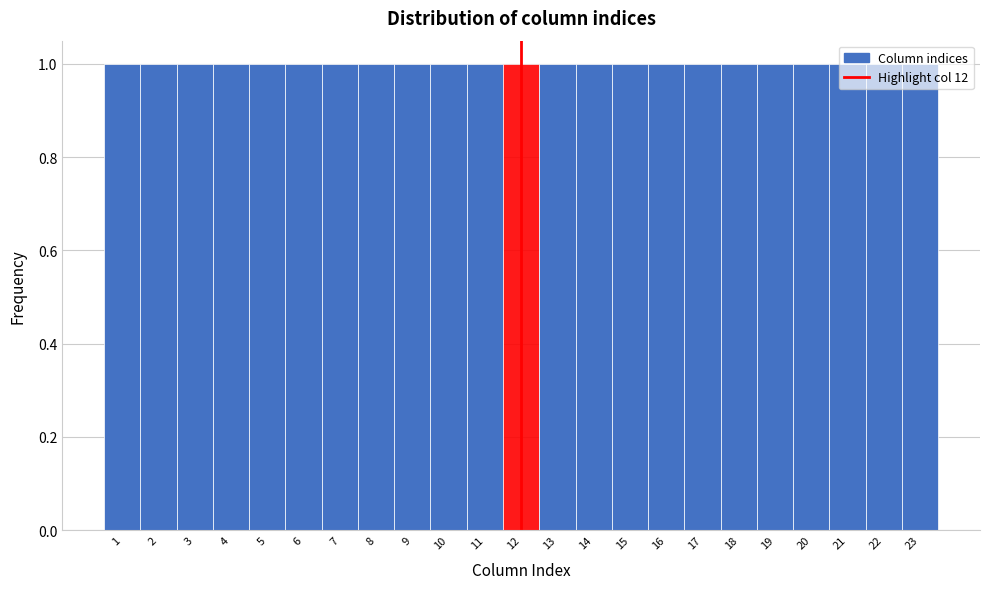

Reading left to right, list every bar in this chart as the range it spans on the x-axis followed by its height. The values are not printed on the chart, so give them approximately, as read against the axis.

0.5 to 1.5: 1
1.5 to 2.5: 1
2.5 to 3.5: 1
3.5 to 4.5: 1
4.5 to 5.5: 1
5.5 to 6.5: 1
6.5 to 7.5: 1
7.5 to 8.5: 1
8.5 to 9.5: 1
9.5 to 10.5: 1
10.5 to 11.5: 1
11.5 to 12.5: 1
12.5 to 13.5: 1
13.5 to 14.5: 1
14.5 to 15.5: 1
15.5 to 16.5: 1
16.5 to 17.5: 1
17.5 to 18.5: 1
18.5 to 19.5: 1
19.5 to 20.5: 1
20.5 to 21.5: 1
21.5 to 22.5: 1
22.5 to 23.5: 1